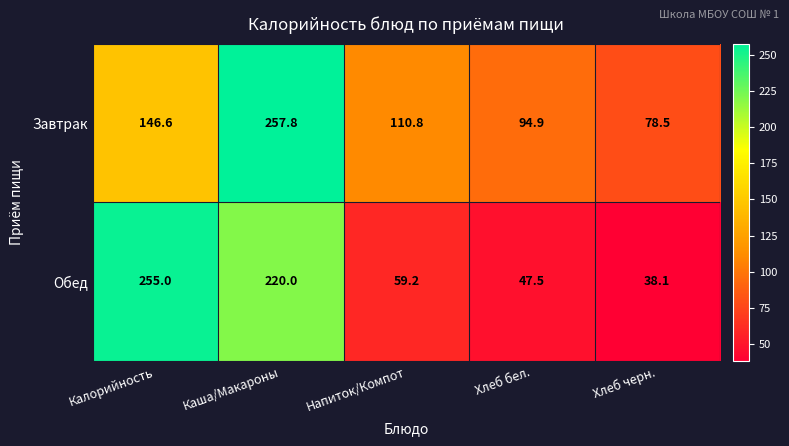

List the series in order of their peak value, highest first.

Завтрак, Обед